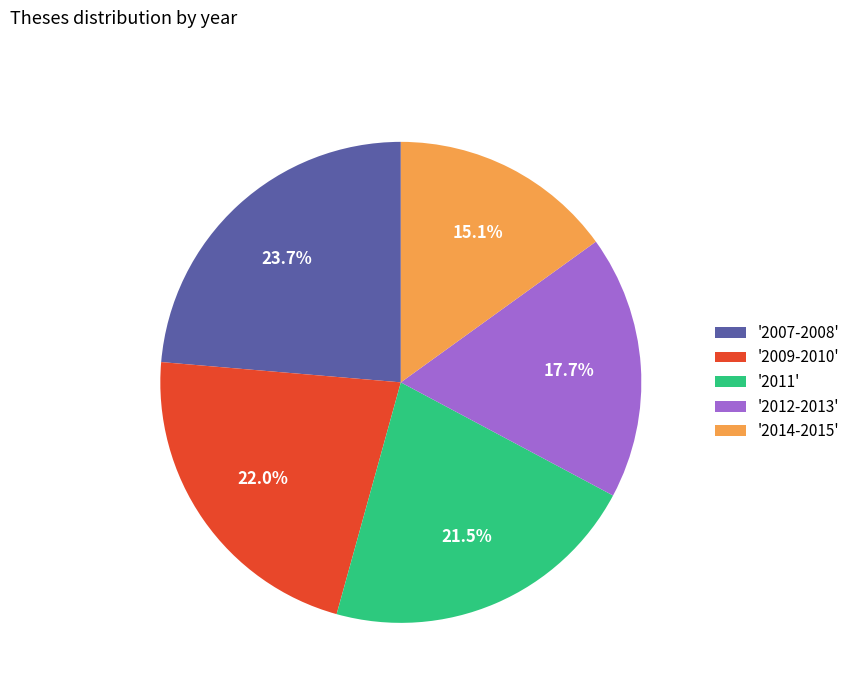

What is the smallest slice in the pie chart?

'2014-2015'